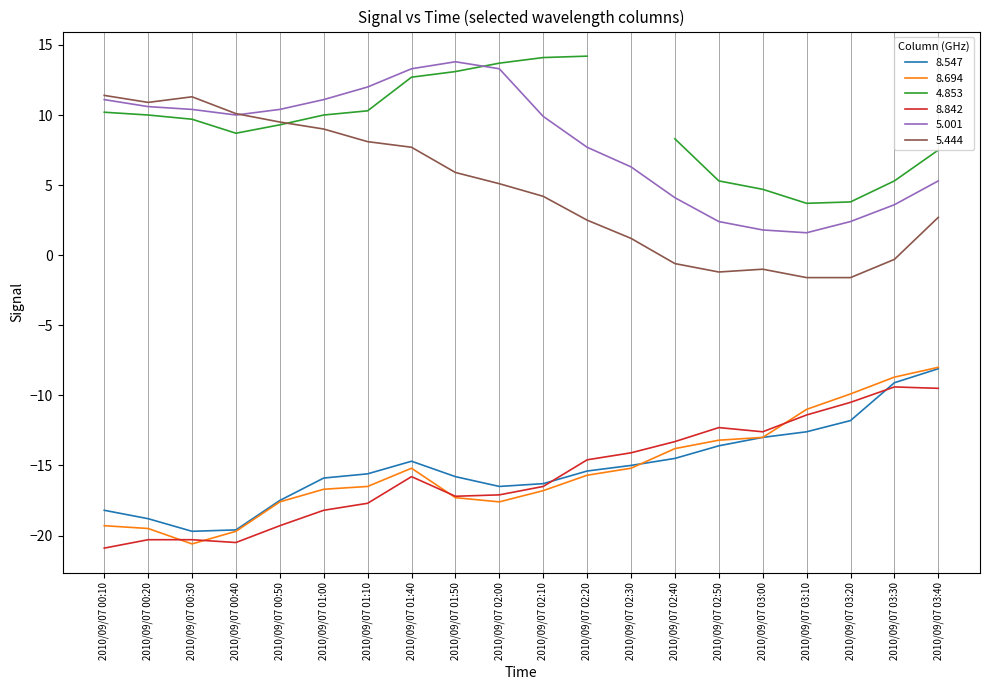

What is the minimum value for 8.547?

-19.7